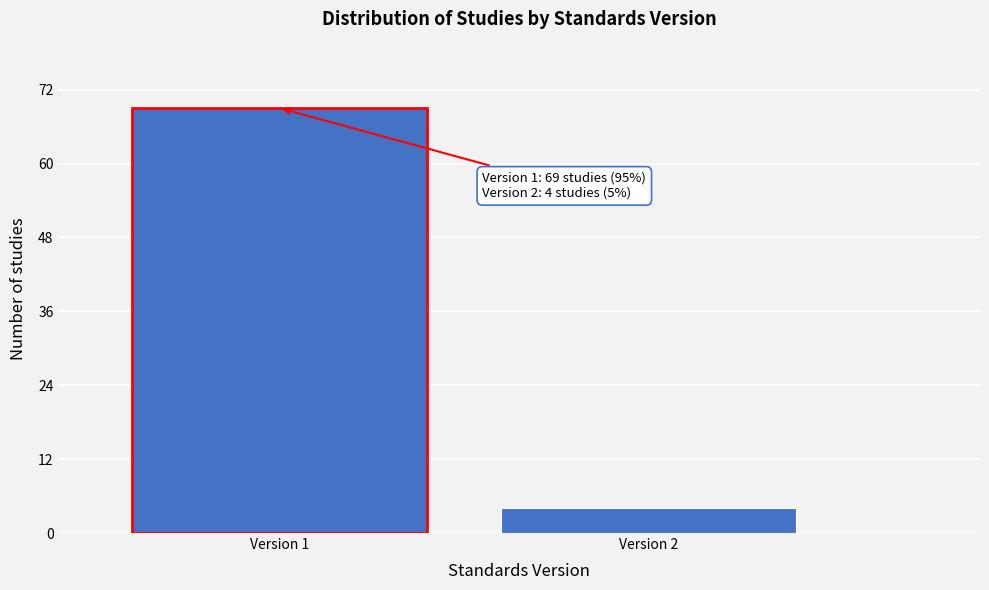

Reading right to left, list all the values displayed in this chart.

Version 2=4	Version 1=69